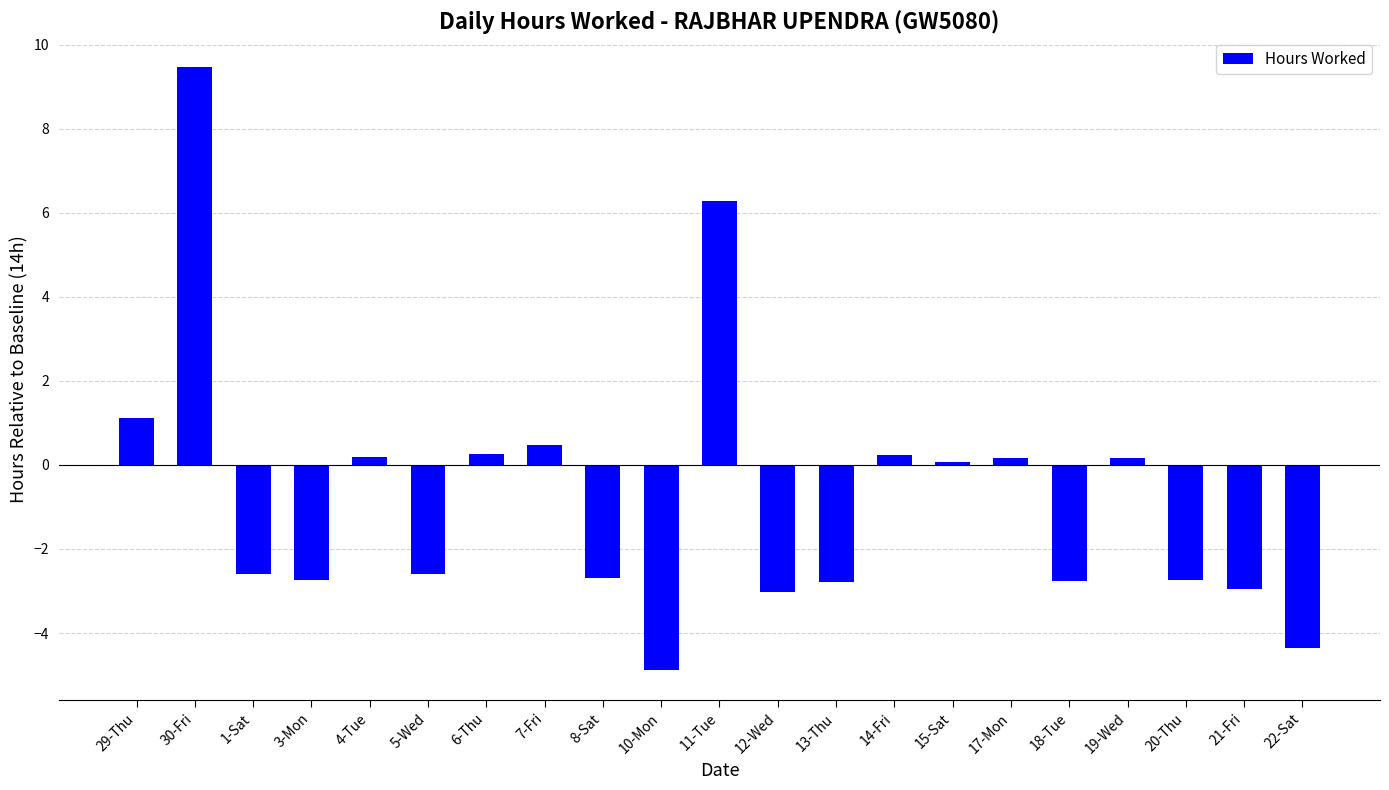

At which category does the chart reach its peak across all series?

30-Fri